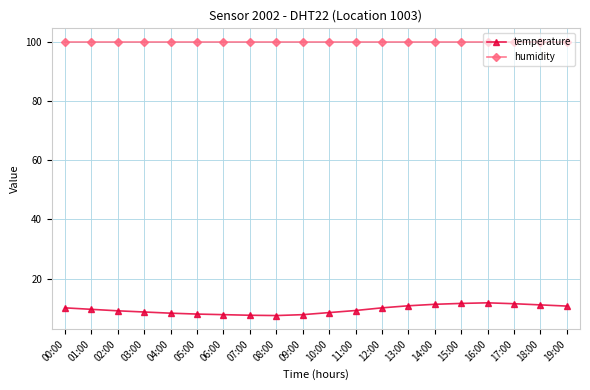

How many lines are shown in the chart?

2